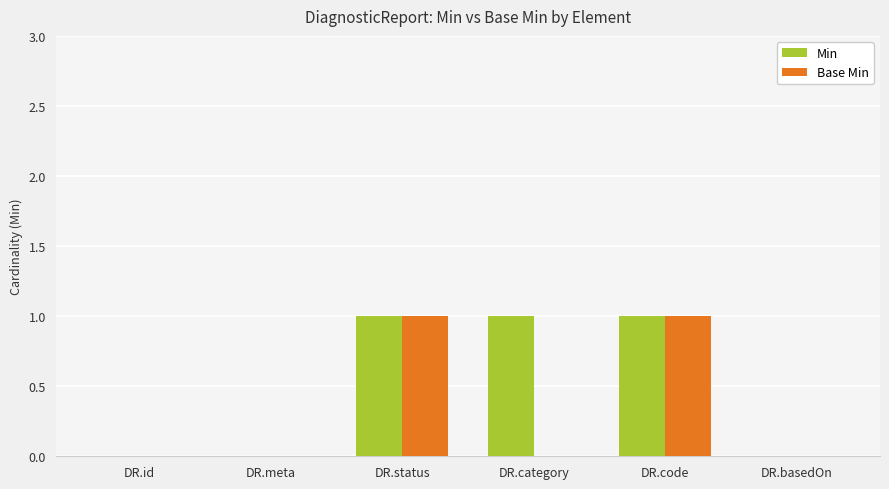

Is it true that Min equals 0 at DR.meta?

True